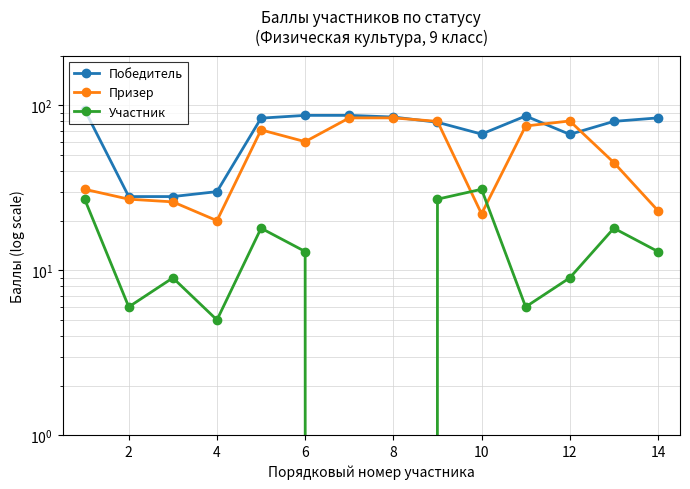

List the series in order of their peak value, highest first.

Победитель, Призер, Участник